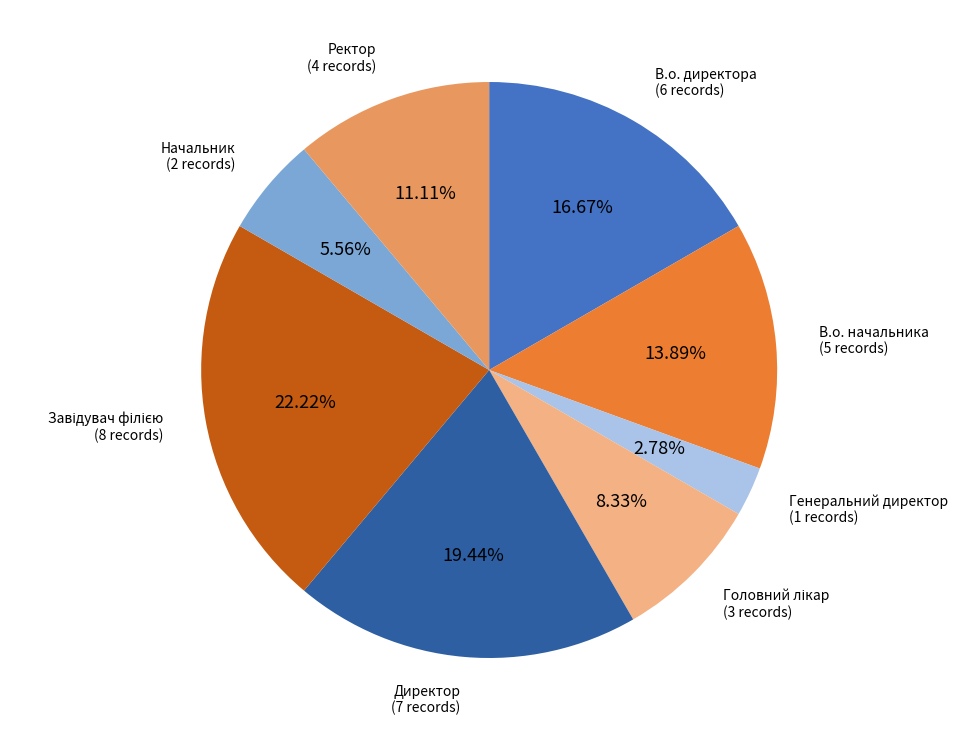

Is there a majority slice in this chart?

No